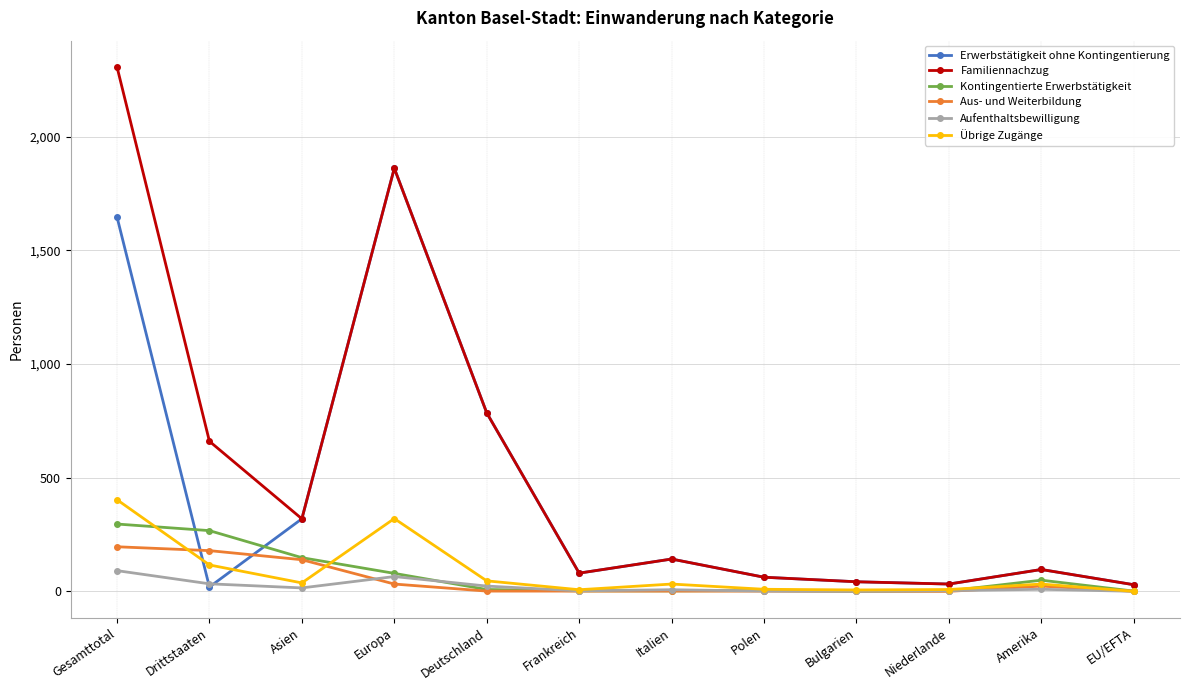

At which label does Familiennachzug reach its peak?

Gesamttotal